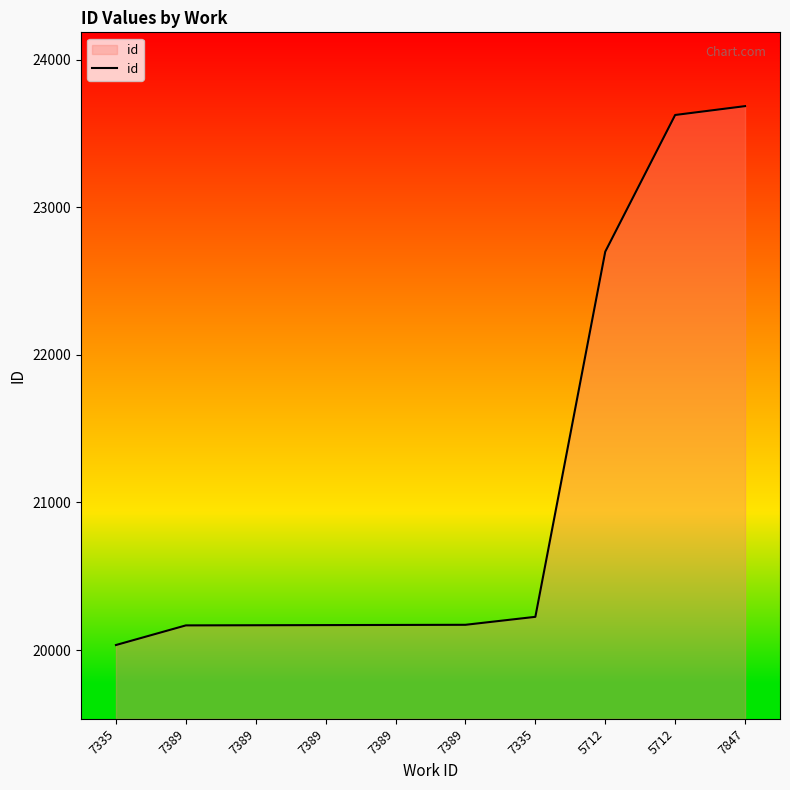

How many lines are shown in the chart?

1